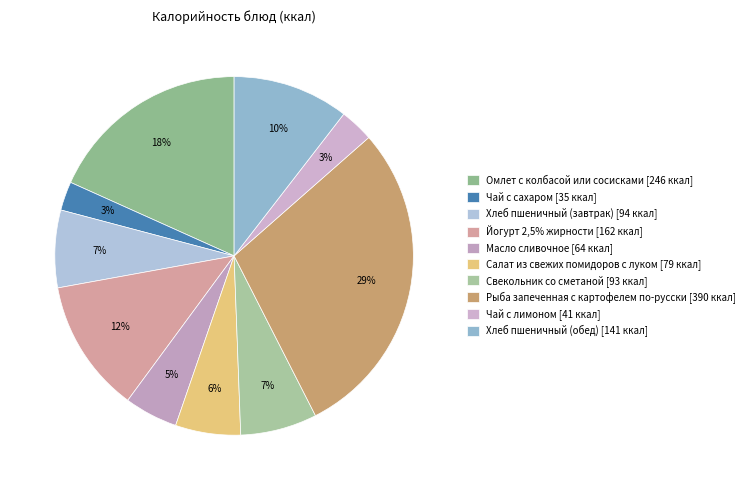

The Свекольник со сметаной slice represents 7% of the pie. True or false?

True